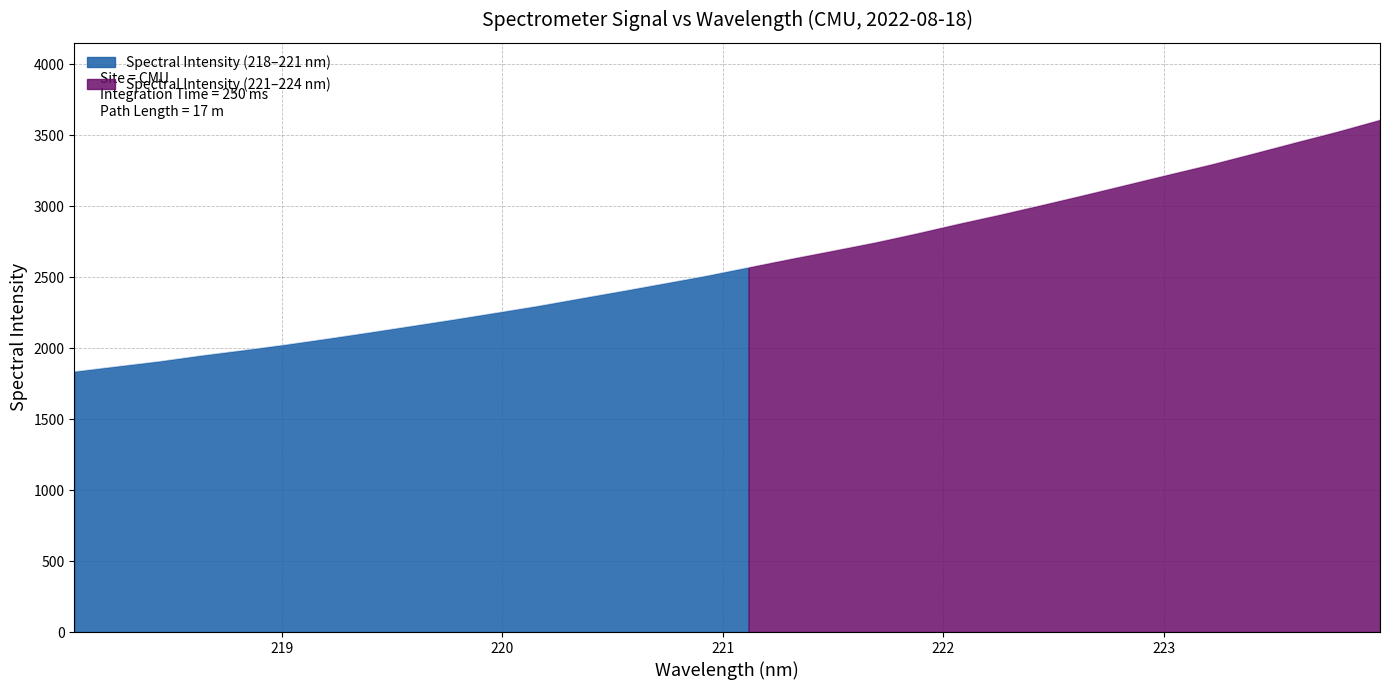

At which label does the data first exceed 2571?

221.1174